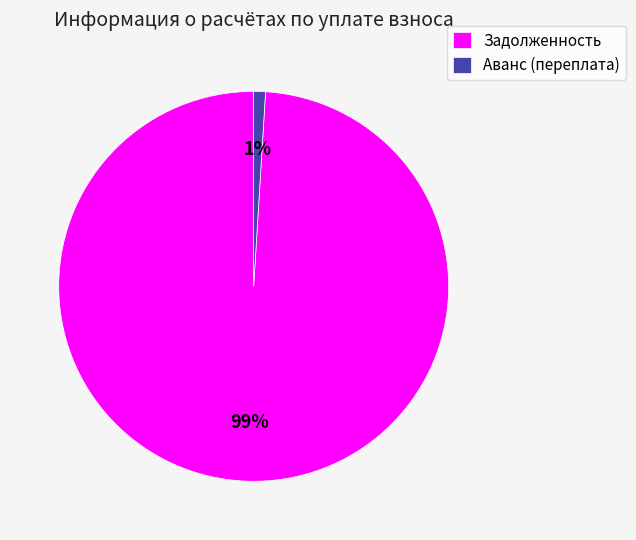

How many segments does this pie chart have?

2